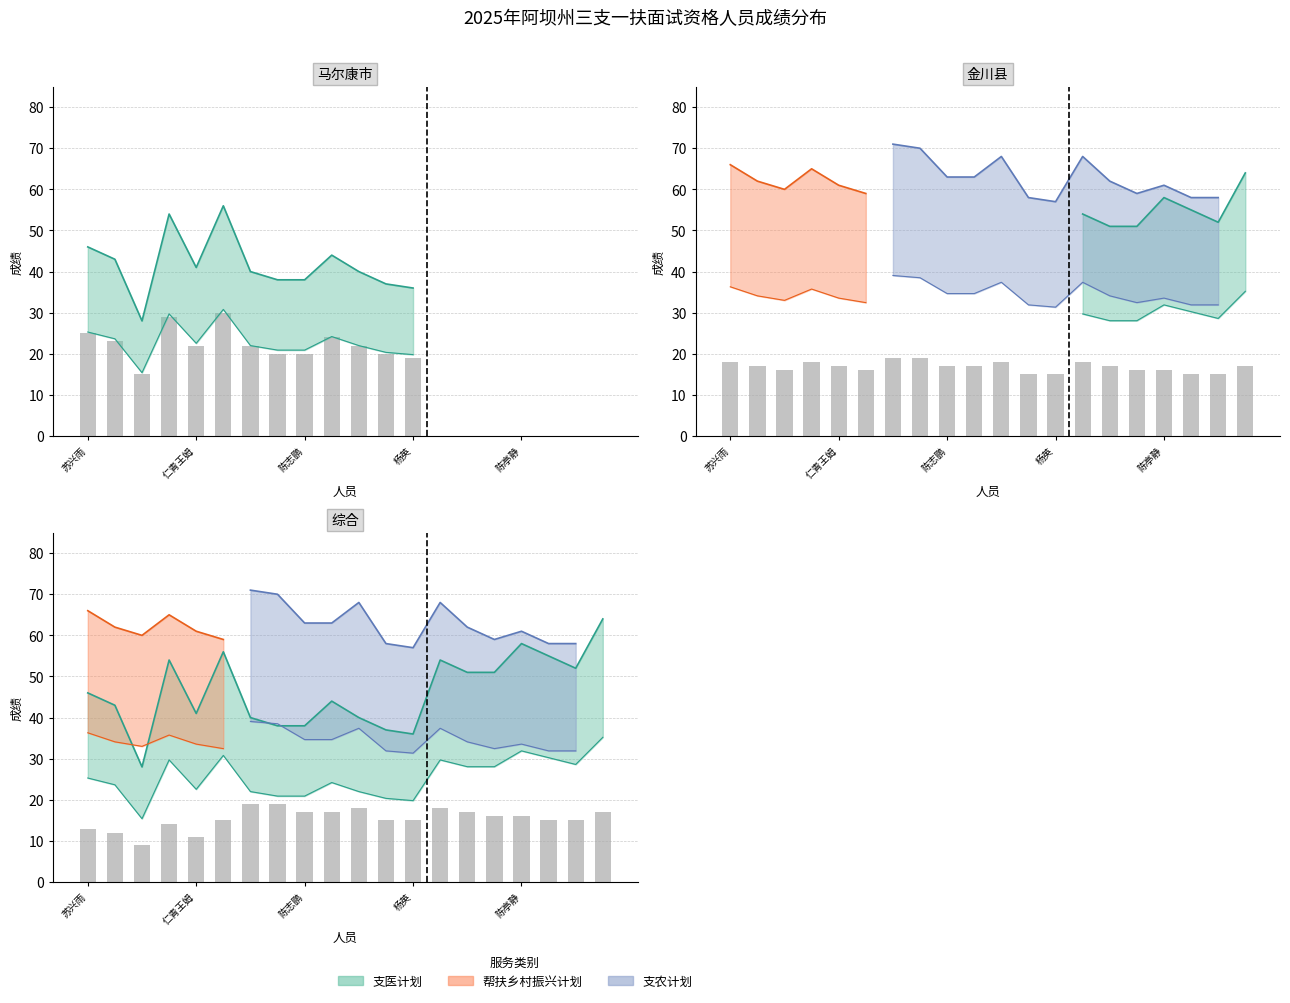

Reading left to right, extract all data points from this chart.

支医计划: 46	43	28	54	41	56	40	38	38	44	40	37	36	54	51	51	58	55	52	64
帮扶乡村振兴计划: 66	62	60	65	61	59	0	0	0	0	0	0	0	0	0	0	0	0	0	0
支农计划: 0	0	0	0	0	0	71	70	63	63	68	58	57	68	62	59	61	58	58	0